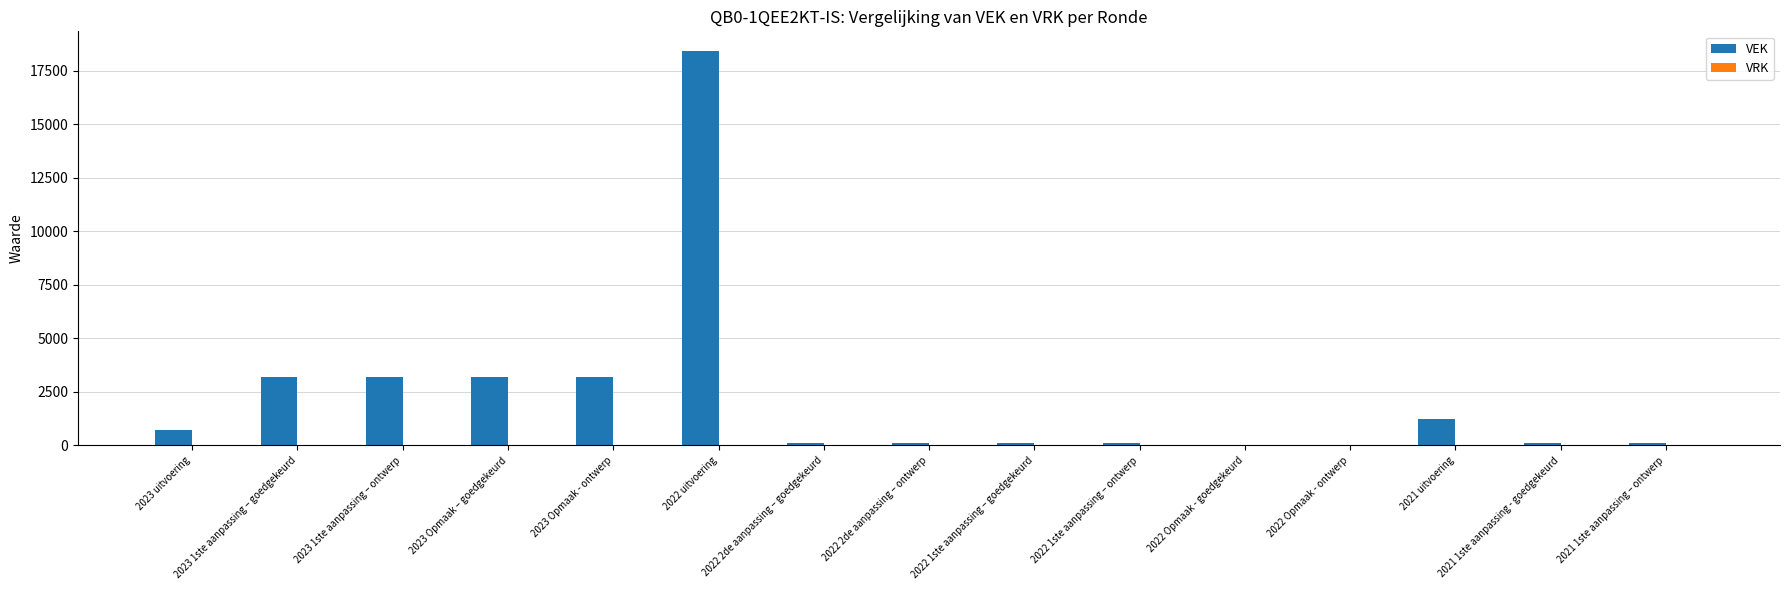

What is the sum of all values?

34042